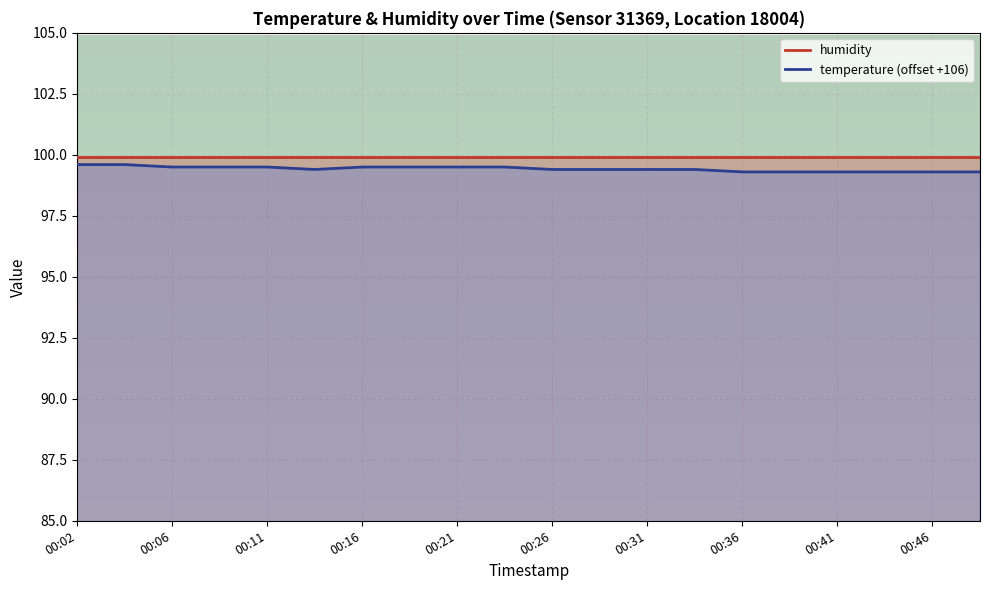

Is it true that temperature (offset +106) equals 166.7 at 00:11?

False